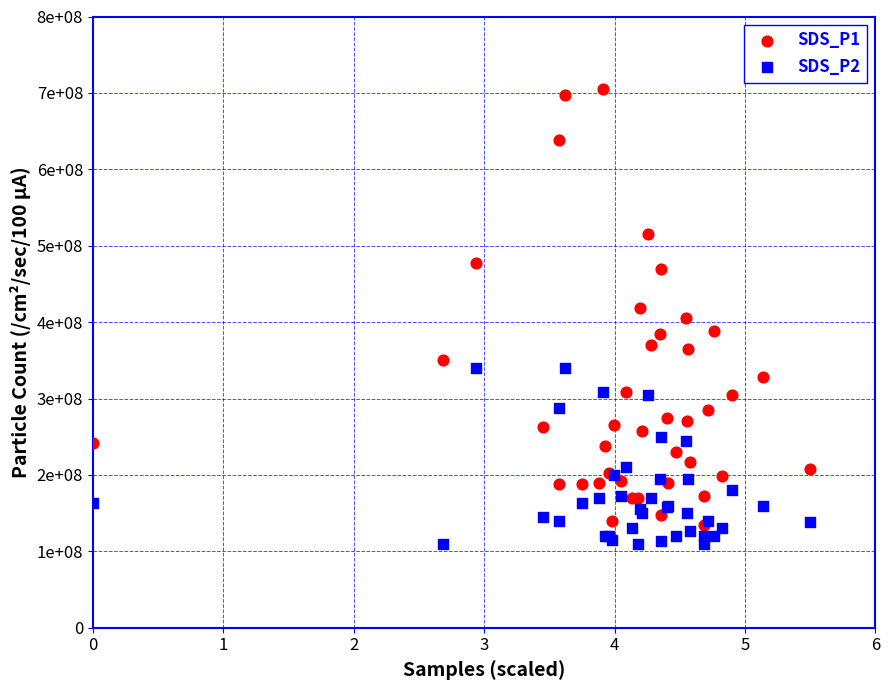

Which series reaches the minimum Y coordinate?

SDS_P2